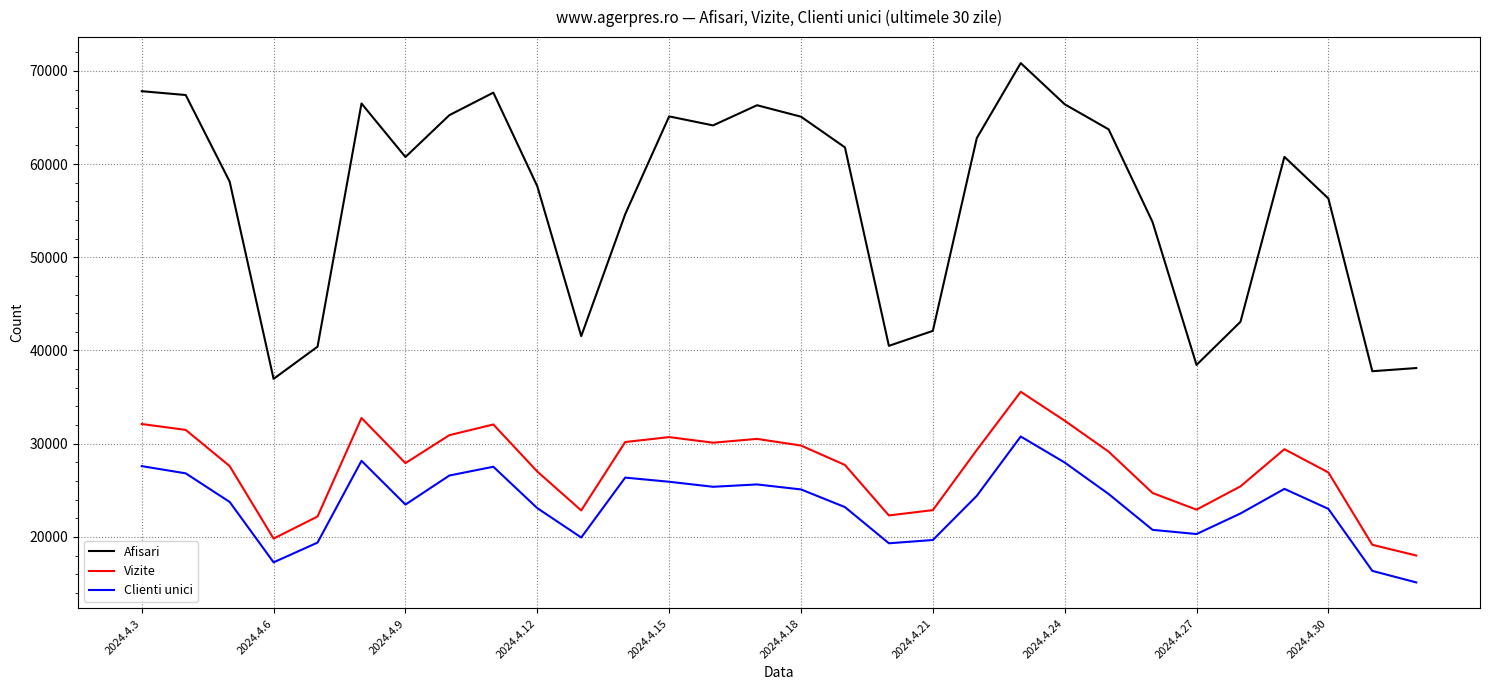

List the series in order of their peak value, lowest first.

Clienti unici, Vizite, Afisari